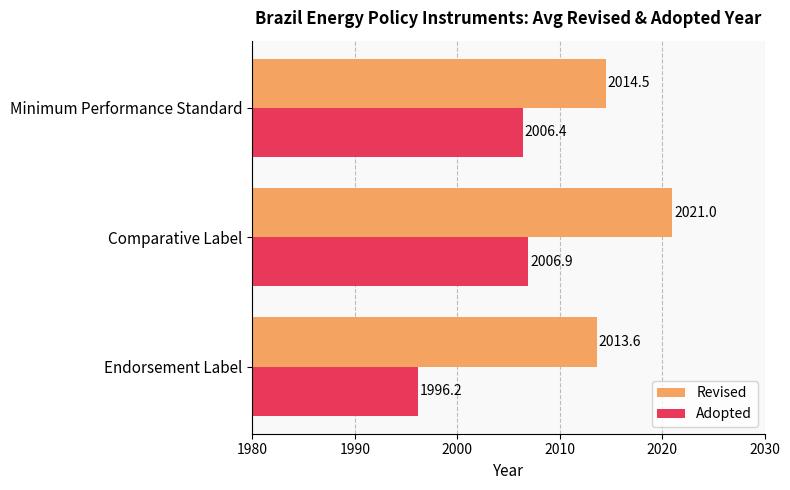

What is the difference between the maximum and minimum values in the Revised series?

7.4